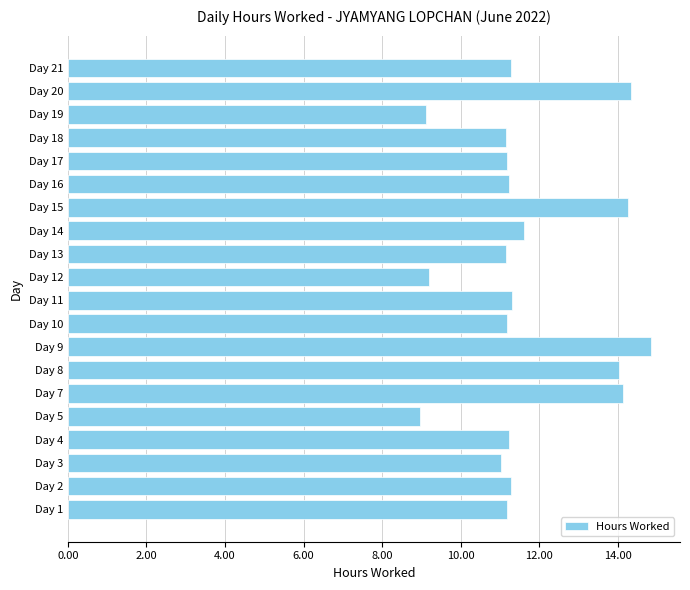

What is the smallest value displayed?

9.0